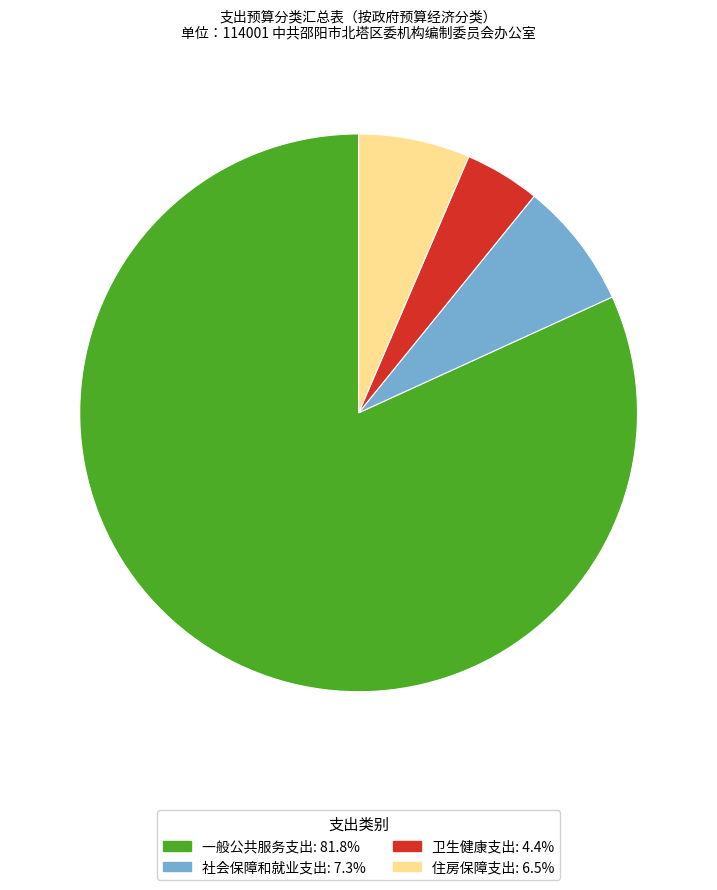

Is there a majority slice in this chart?

Yes